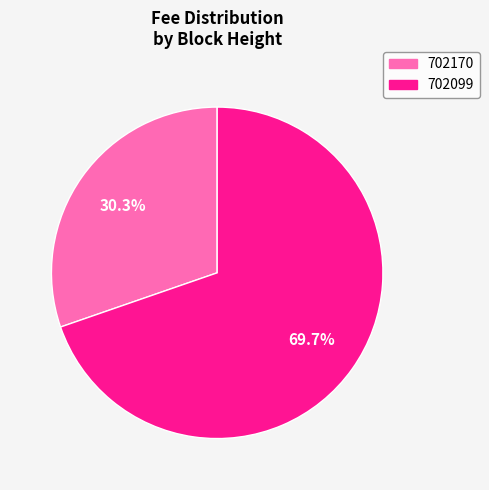

What percentage is NOT represented by 702099?

30.3%